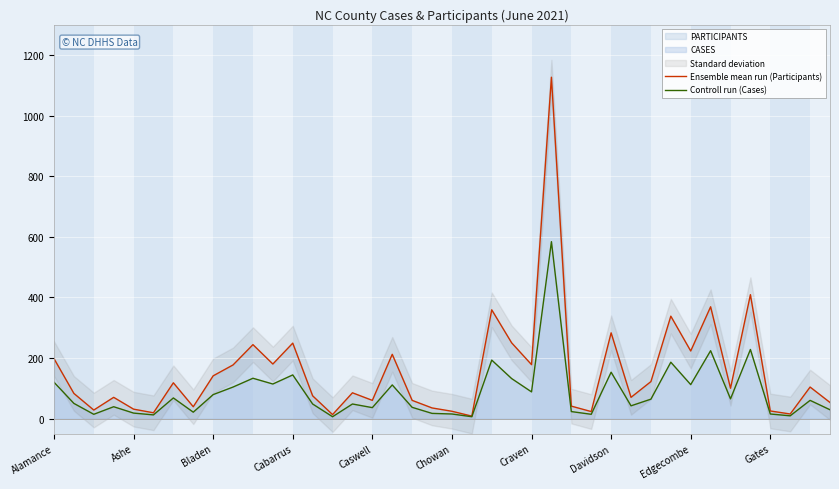

Which series has the largest range (max minus min)?

Ensemble mean run (Participants)